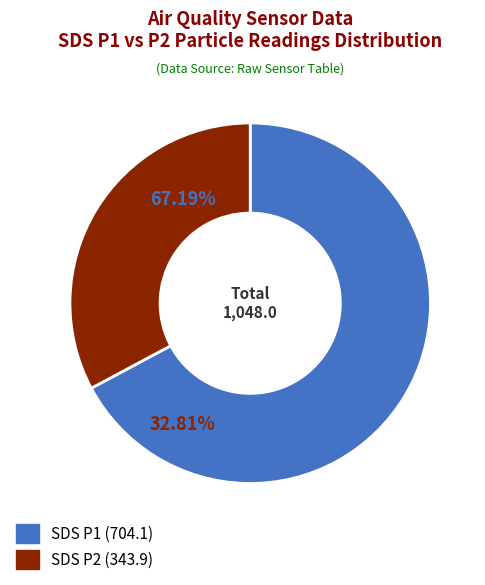

Is there a majority slice in this chart?

Yes